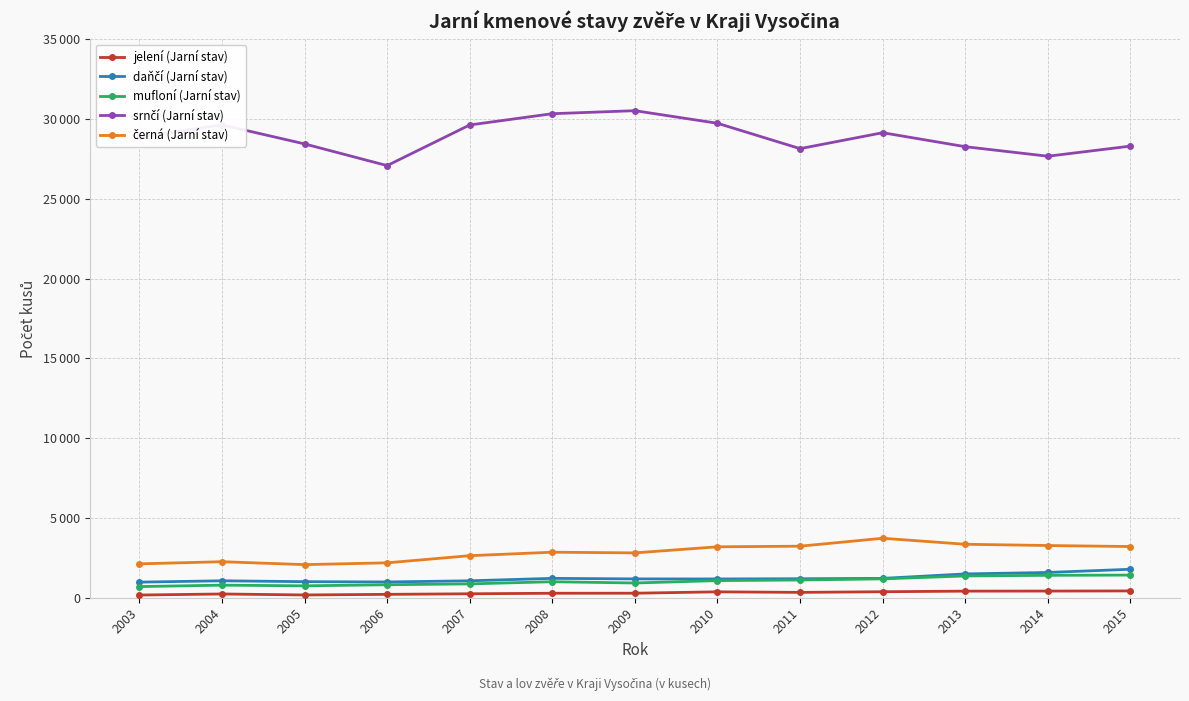

Is this an area chart (filled region under the line)?

No